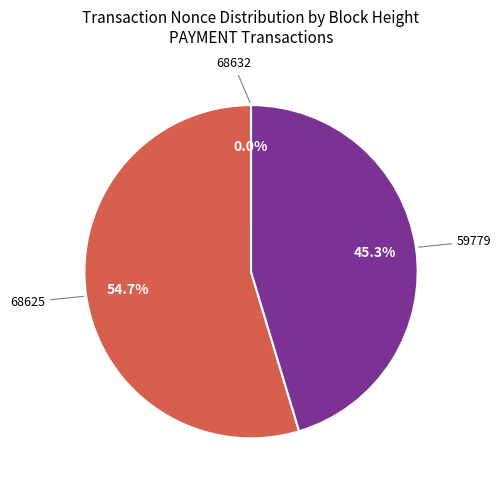

Is there a majority slice in this chart?

Yes